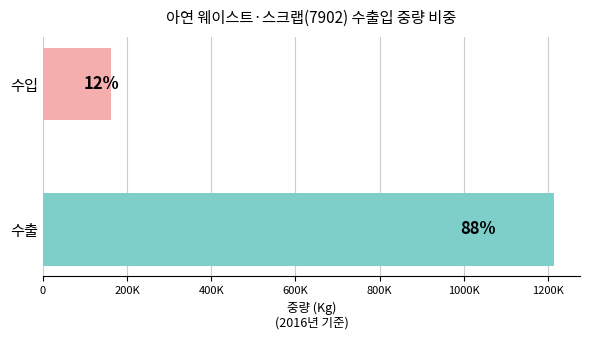

Does the chart contain any negative values?

No